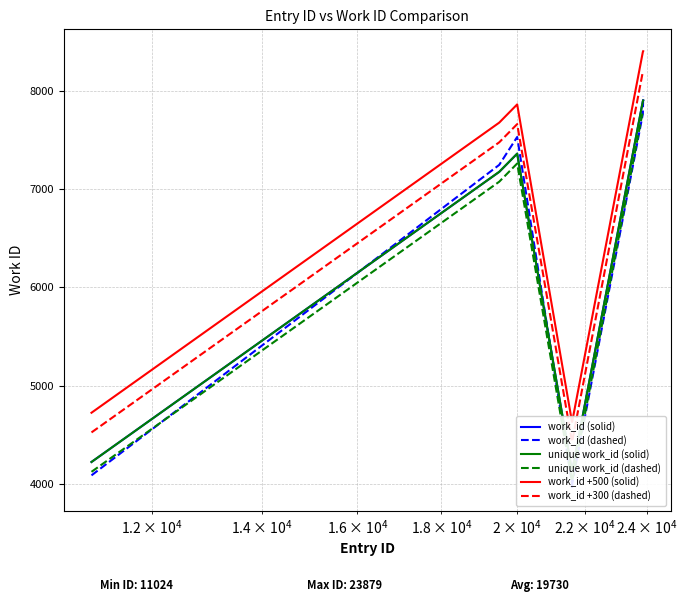

What is the highest value of the unique work_id (dashed) series?

7799.0